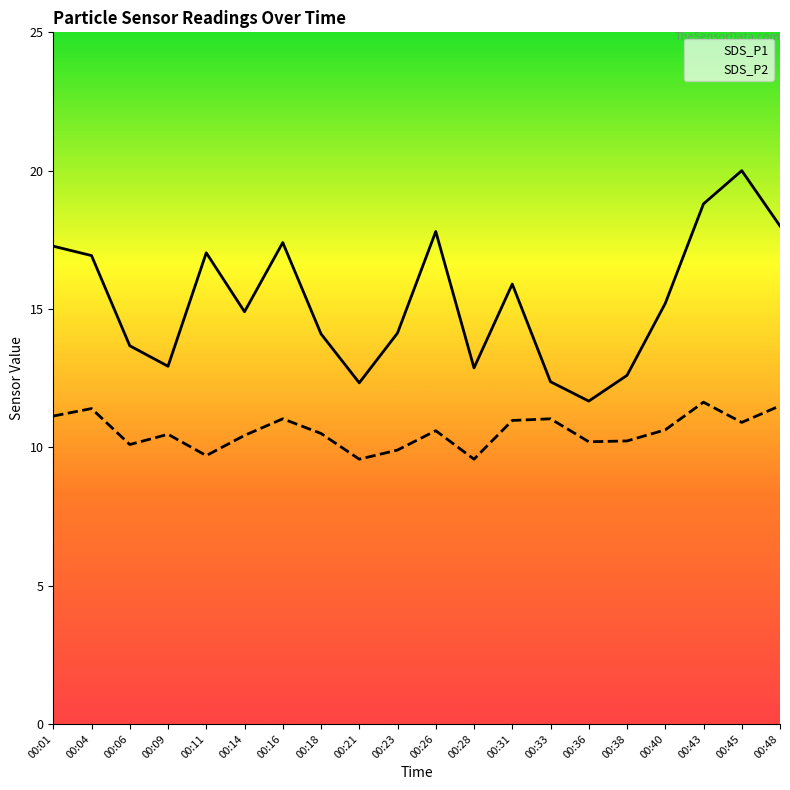

Which has a higher value, 00:40 or 00:38?

00:40